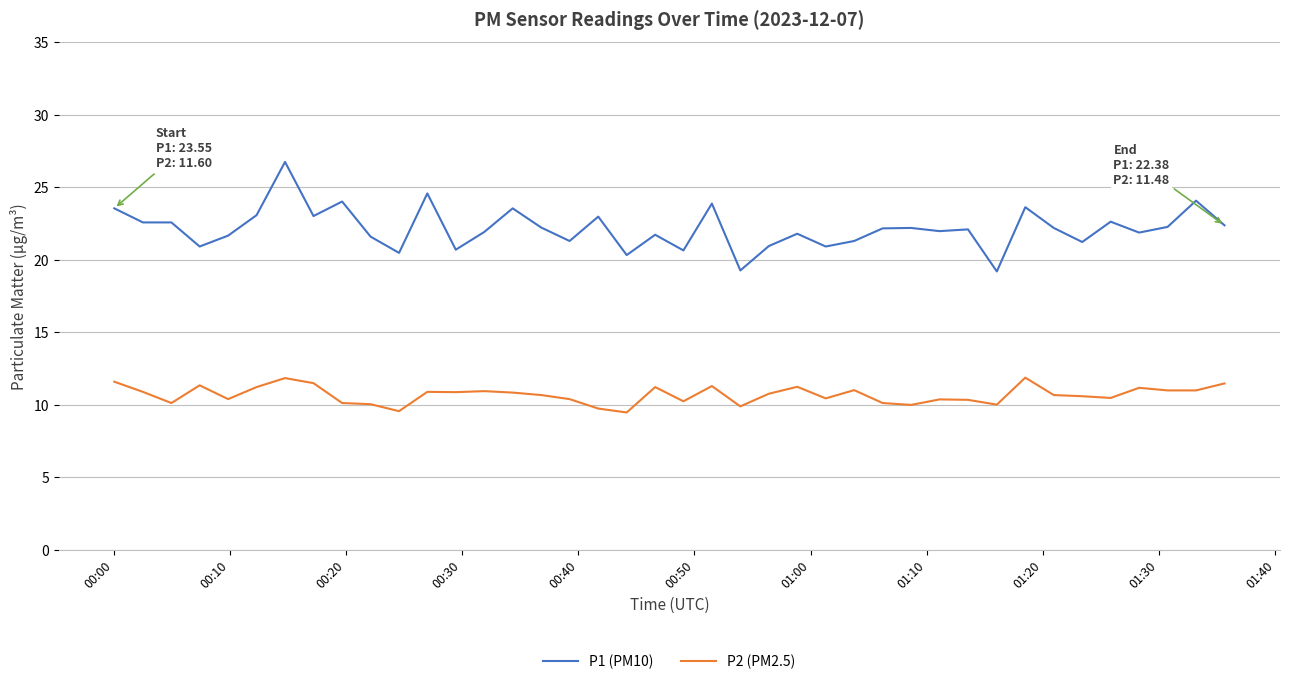

Rank the series by their maximum value, from lowest to highest.

P2 (PM2.5), P1 (PM10)